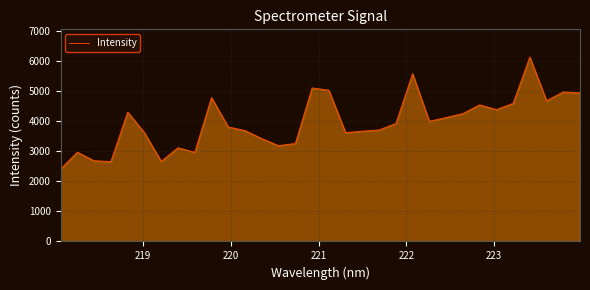

What is the smallest value displayed?

2411.7